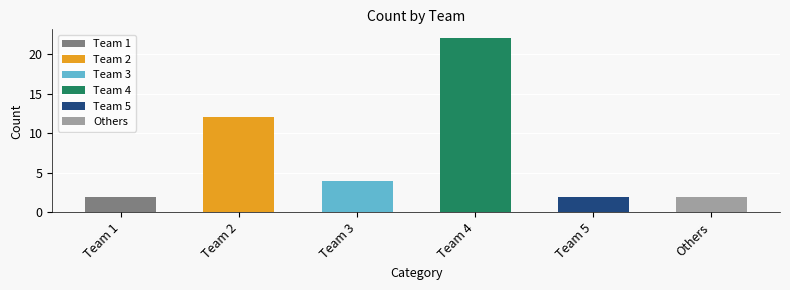

What is the change in value from Team 1 to Team 2?

+10